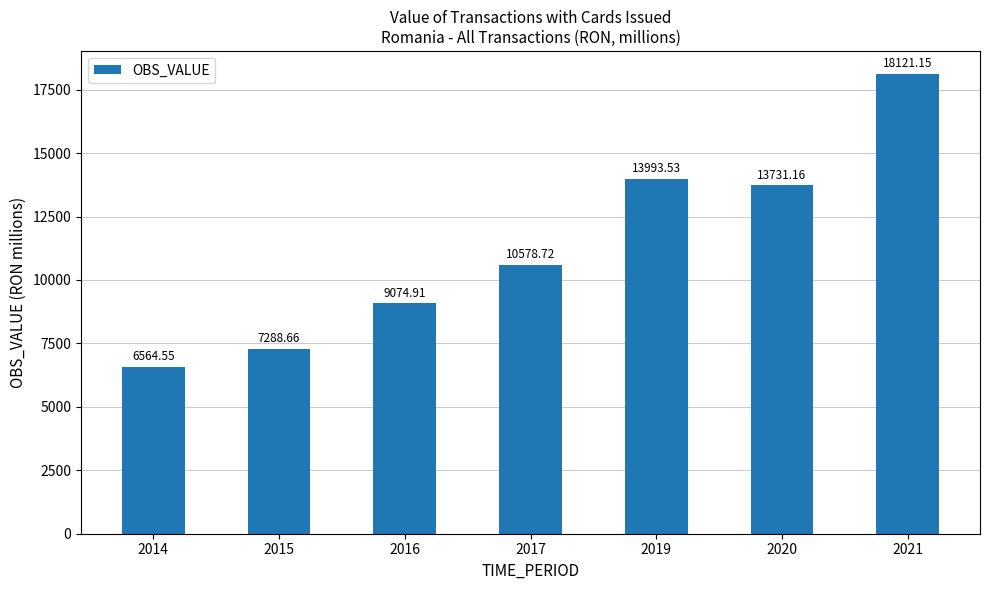

Read the value at 2020.

13731.2